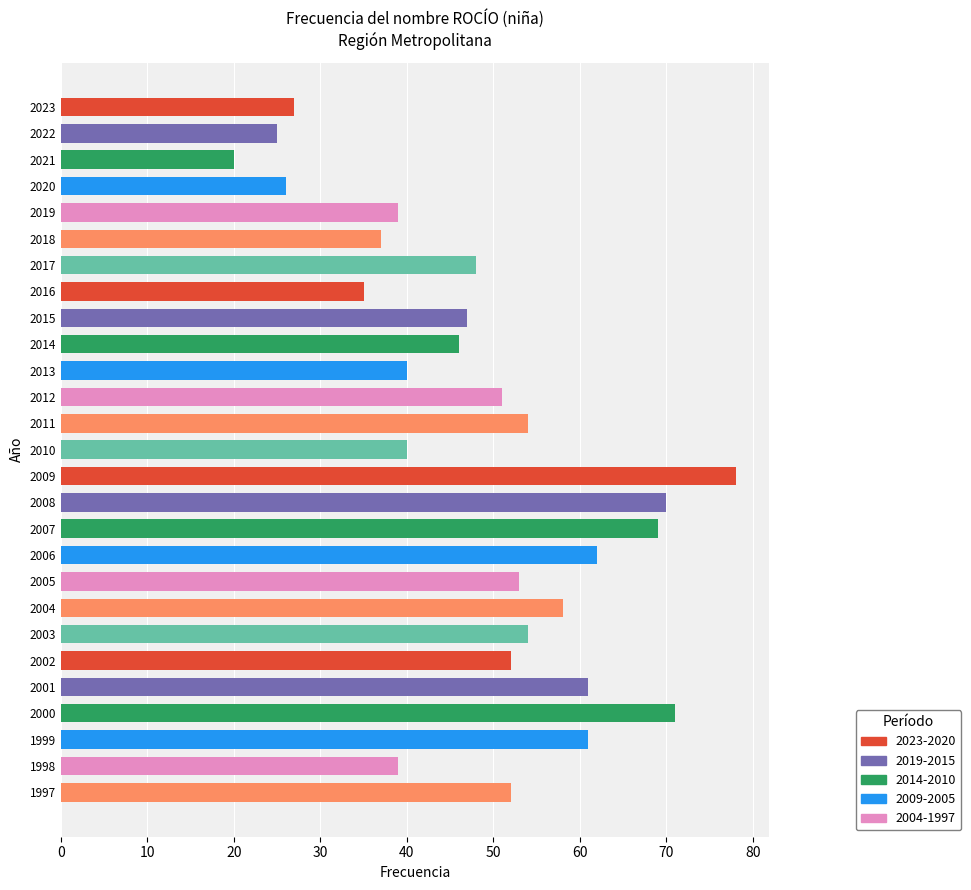

How many categories are shown in the chart?

27